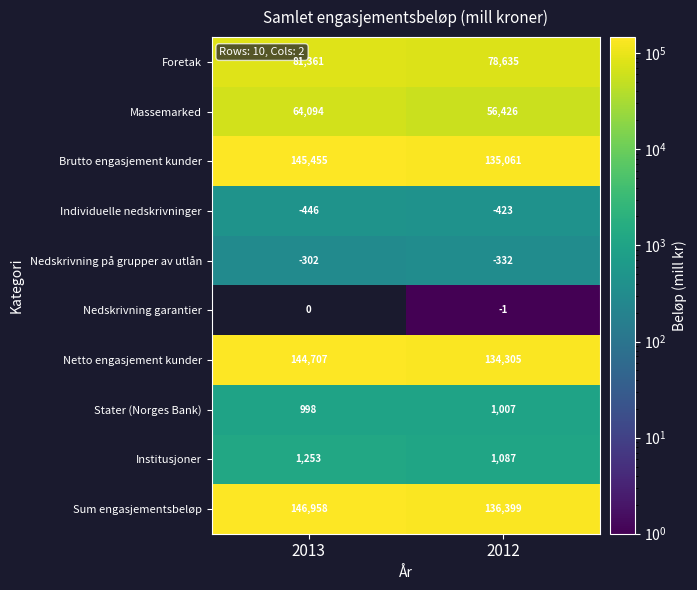

What is the sum of all Nedskrivning på grupper av utlån values?

-634